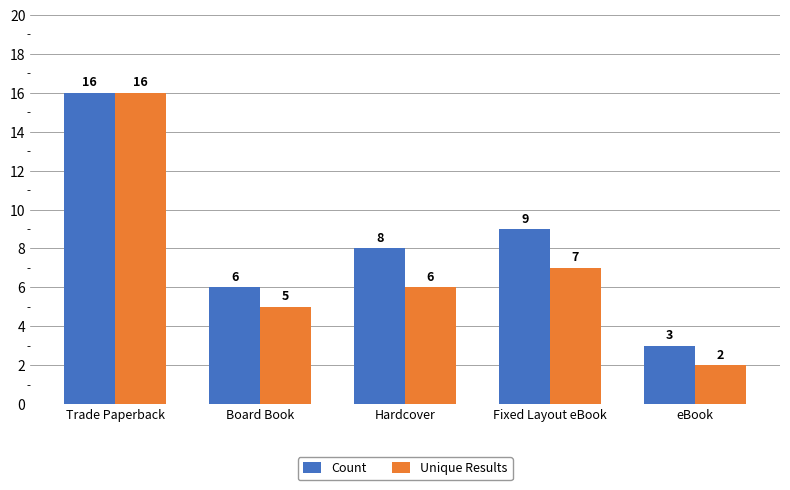

Does the chart contain stacked bars?

No